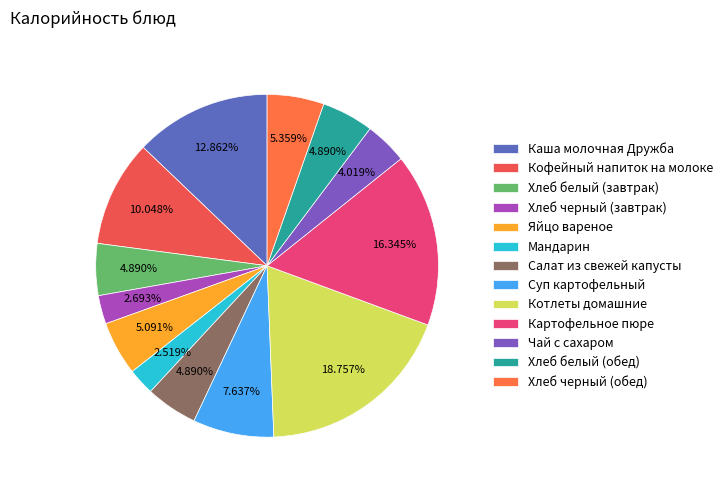

To the nearest percent, what is the difference between the Картофельное пюре and Хлеб черный (завтрак) slice percentages?

14%